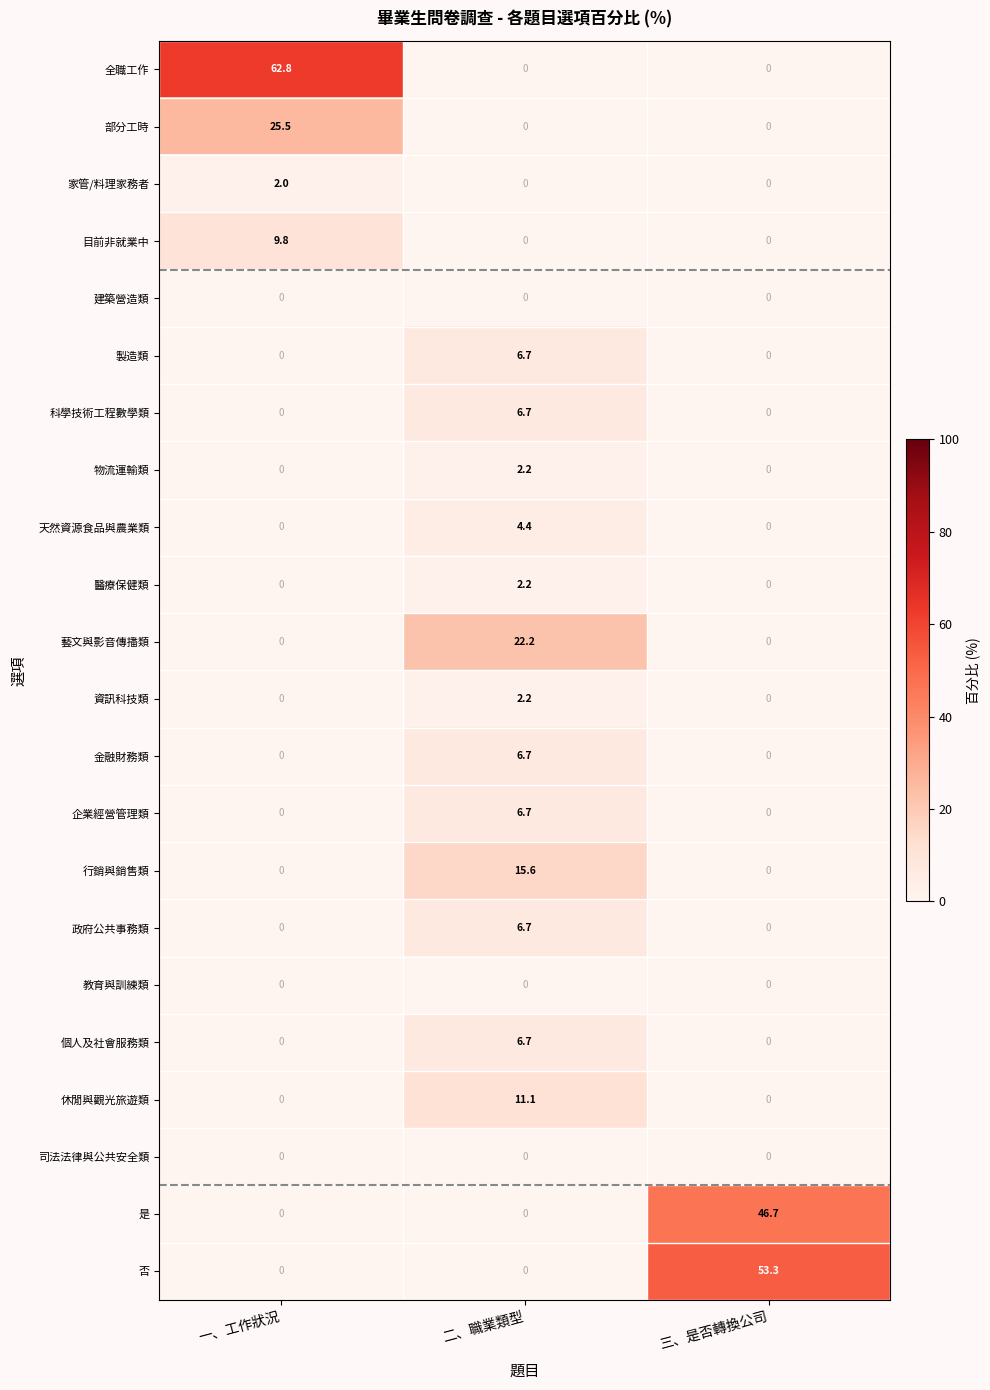

True or false: 藝文與影音傳播類 has a value of 8.8 at 一、工作狀況.

False